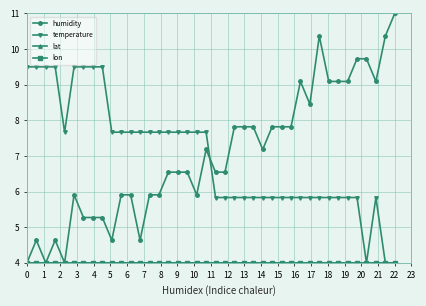

Is this an area chart (filled region under the line)?

No